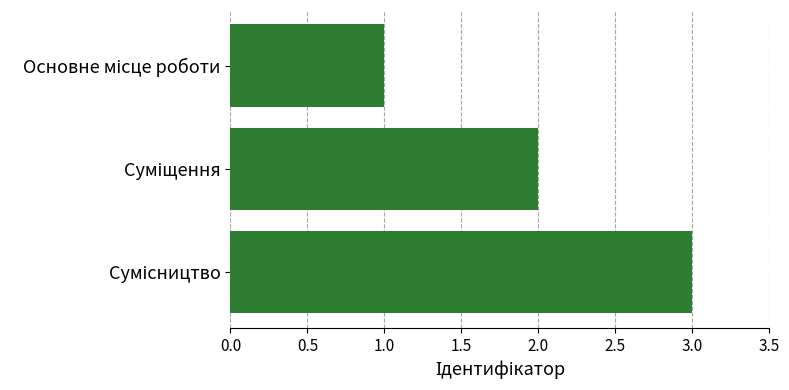

What is the sum of all values?

6